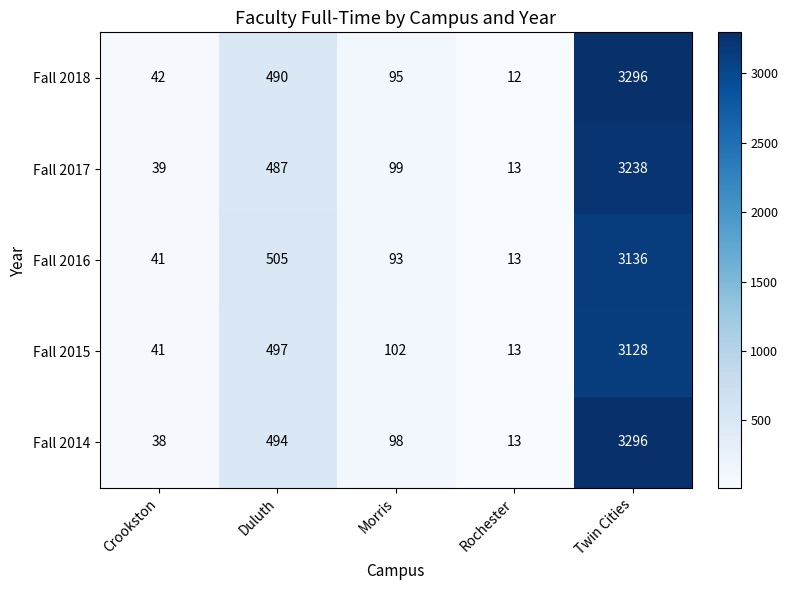

Is it true that Fall 2017 equals 99 at Morris?

True